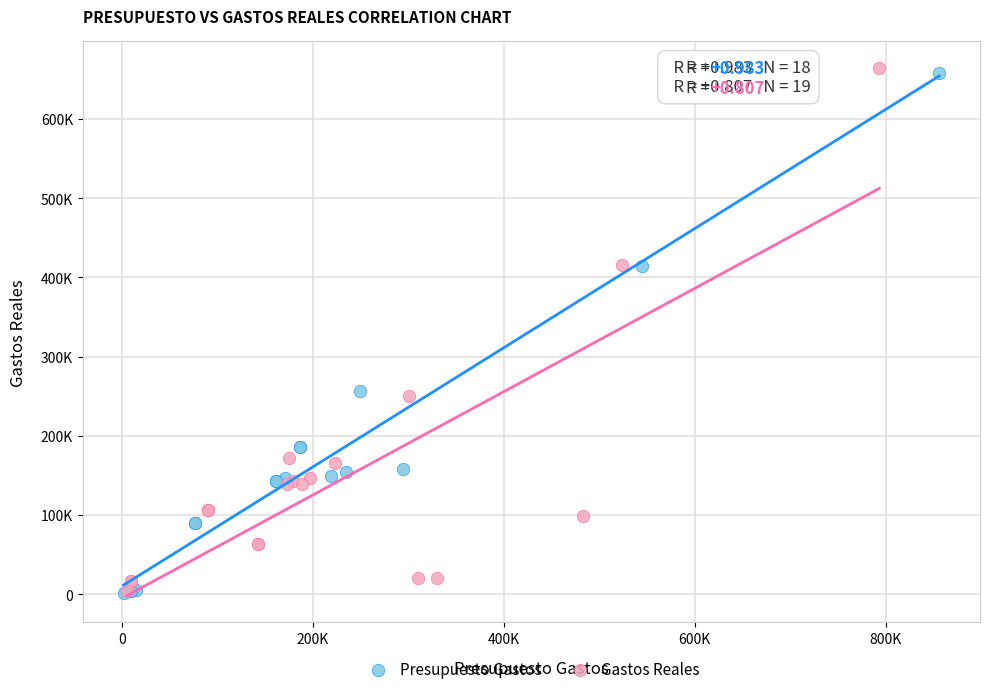

What are all the series names shown in the legend?

Presupuesto Gastos, Gastos Reales